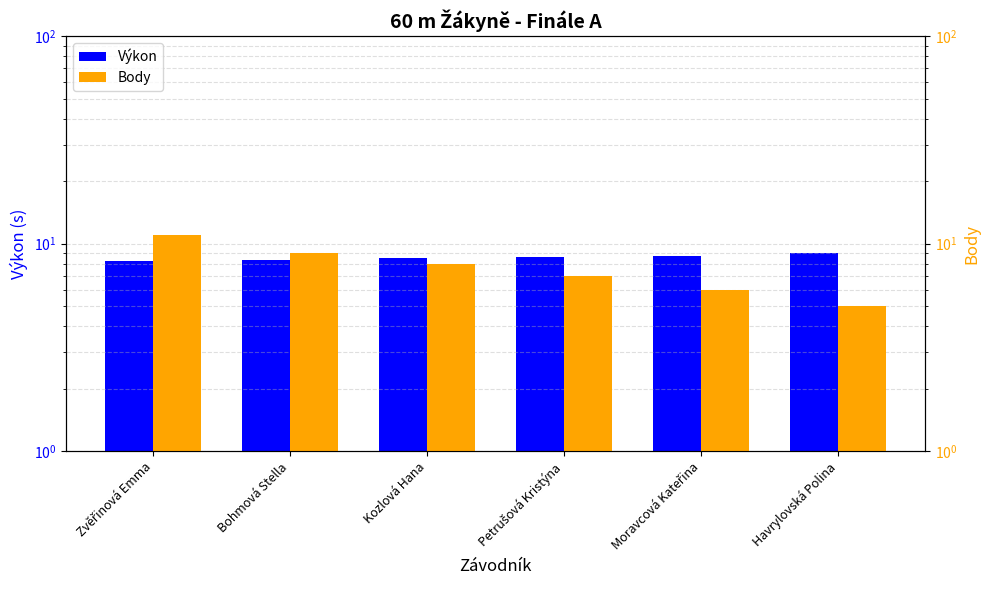

List the series in order of their peak value, lowest first.

Výkon, Body